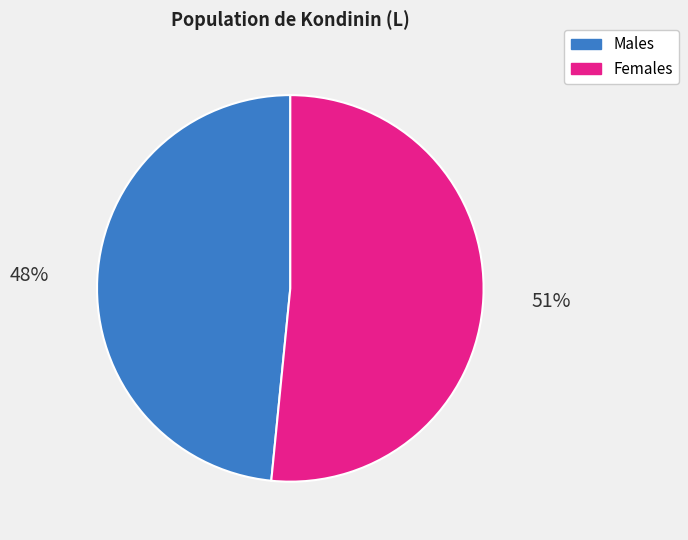

To the nearest percent, what is the combined percentage of Males and Females?

100%